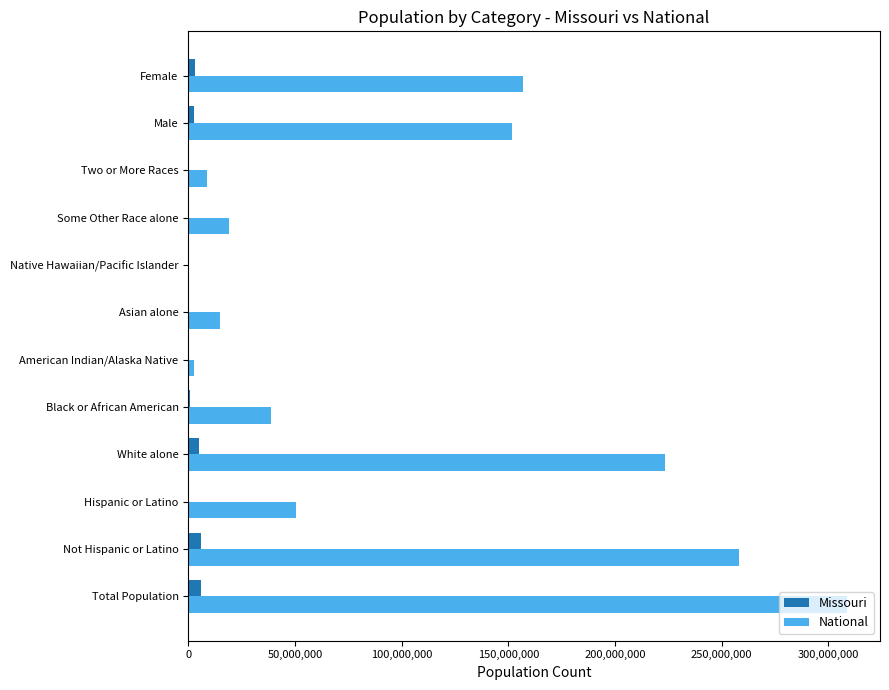

Which category has the highest value across all series?

Total Population